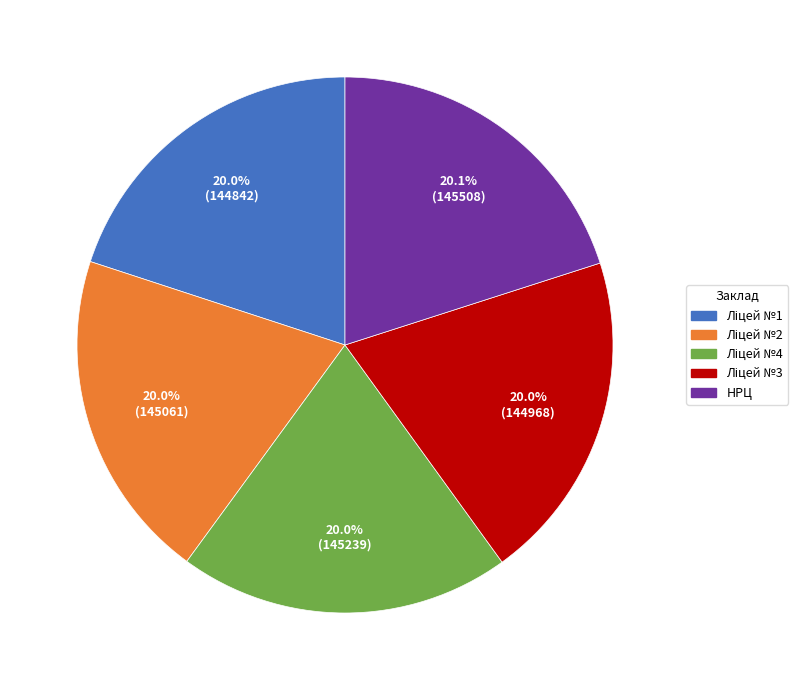

How much of the chart is everything except НРЦ?

79.9%